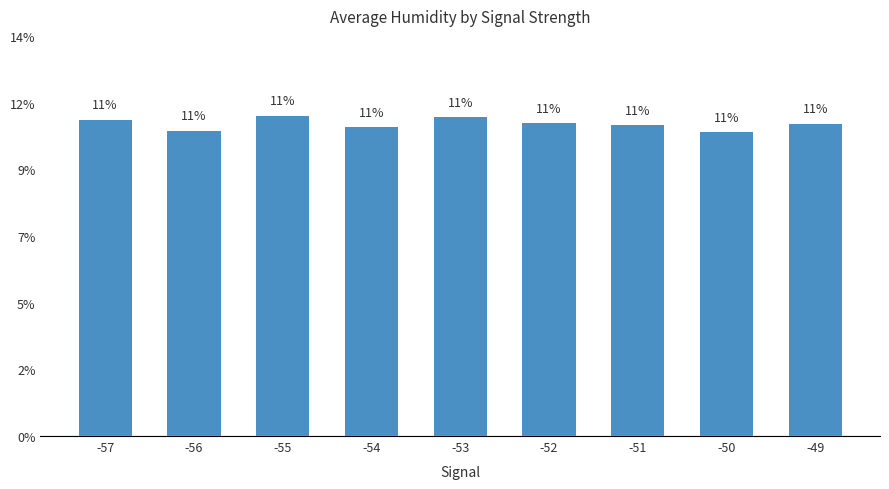

Reading right to left, list all the values displayed in this chart.

-49=11.1	-50=10.8	-51=11.1	-52=11.1	-53=11.4	-54=11.0	-55=11.4	-56=10.9	-57=11.3